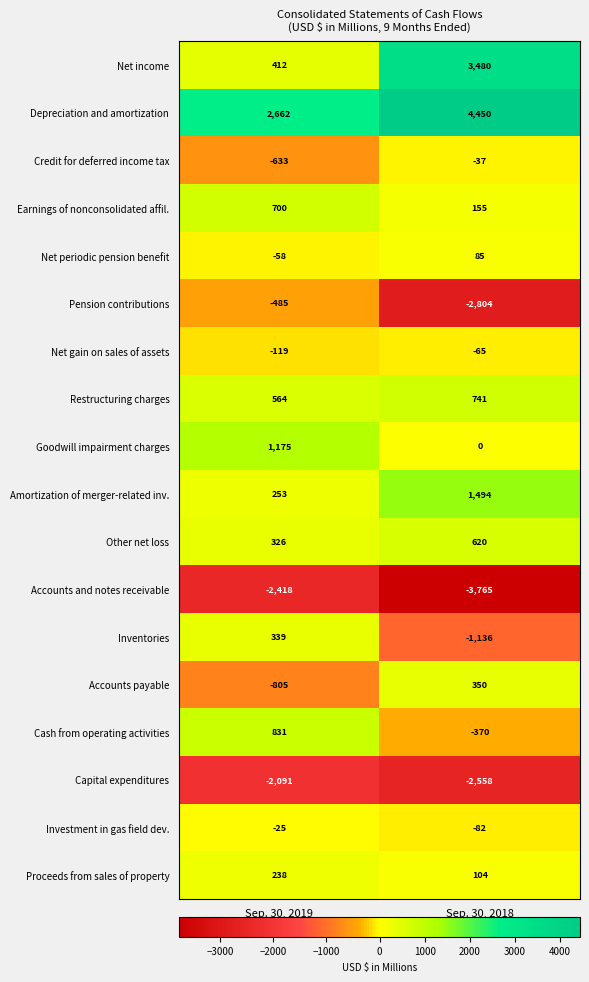

What is the maximum value shown in the chart?

4450